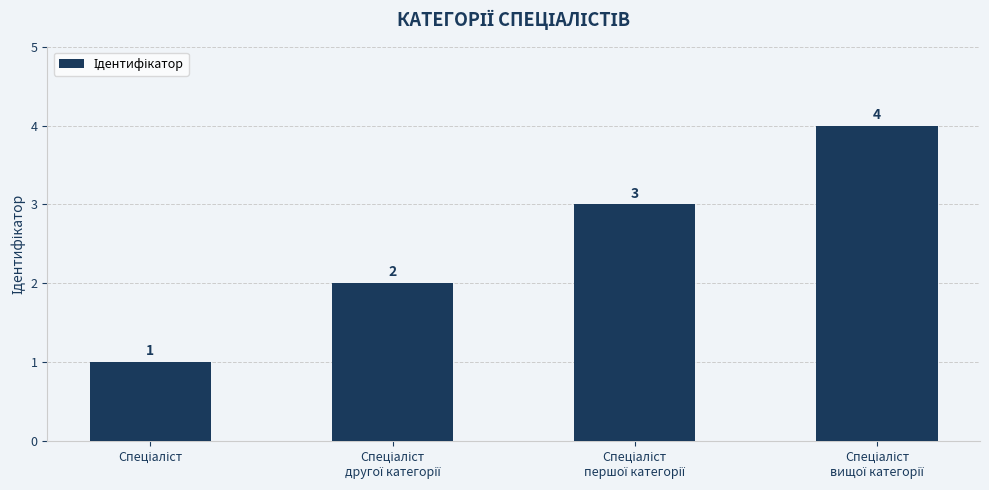

How many bars are there in total?

4